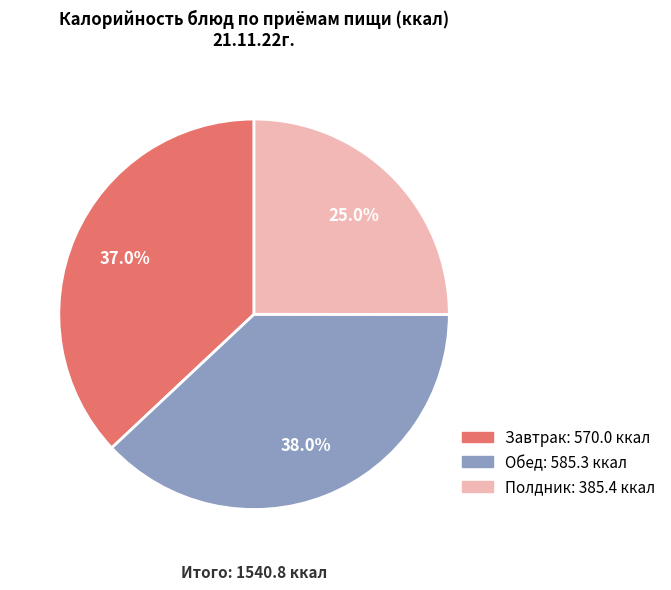

Does any single category account for the majority?

No